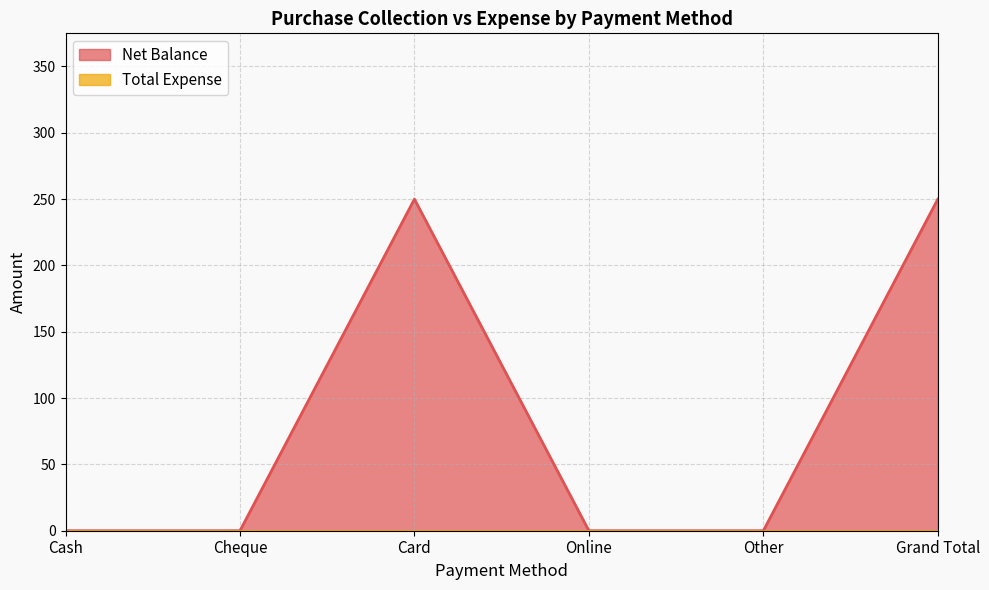

What is the change in value from Cheque to Grand Total?

+250